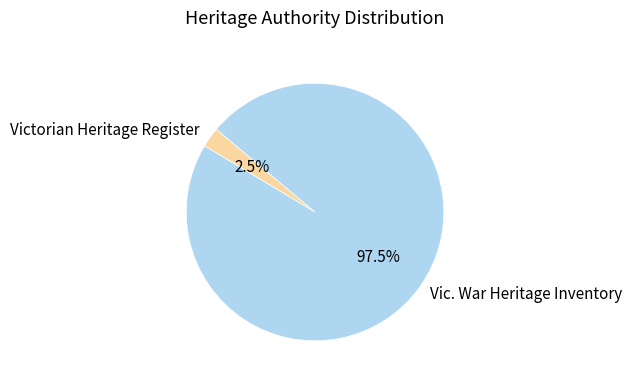

Count the number of slices in the pie.

2